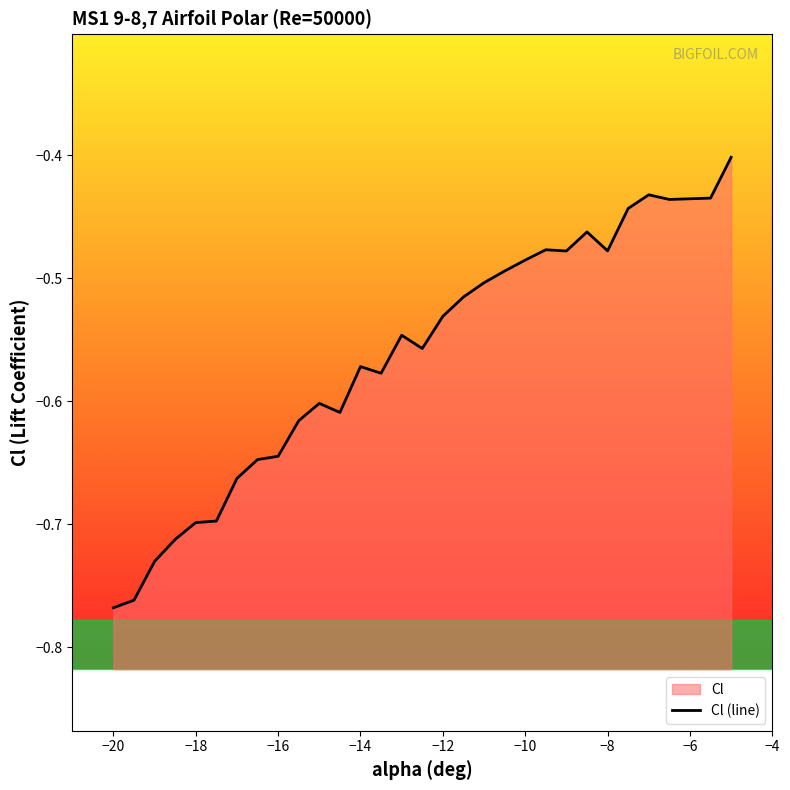

What is the greatest value displayed?

-0.4